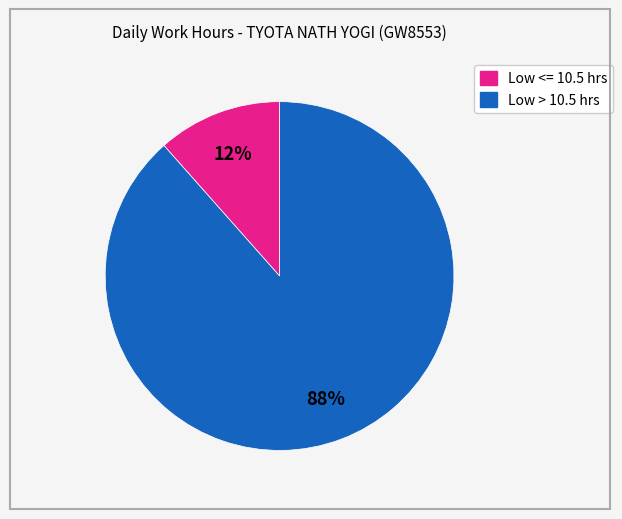

Does any single category account for the majority?

Yes